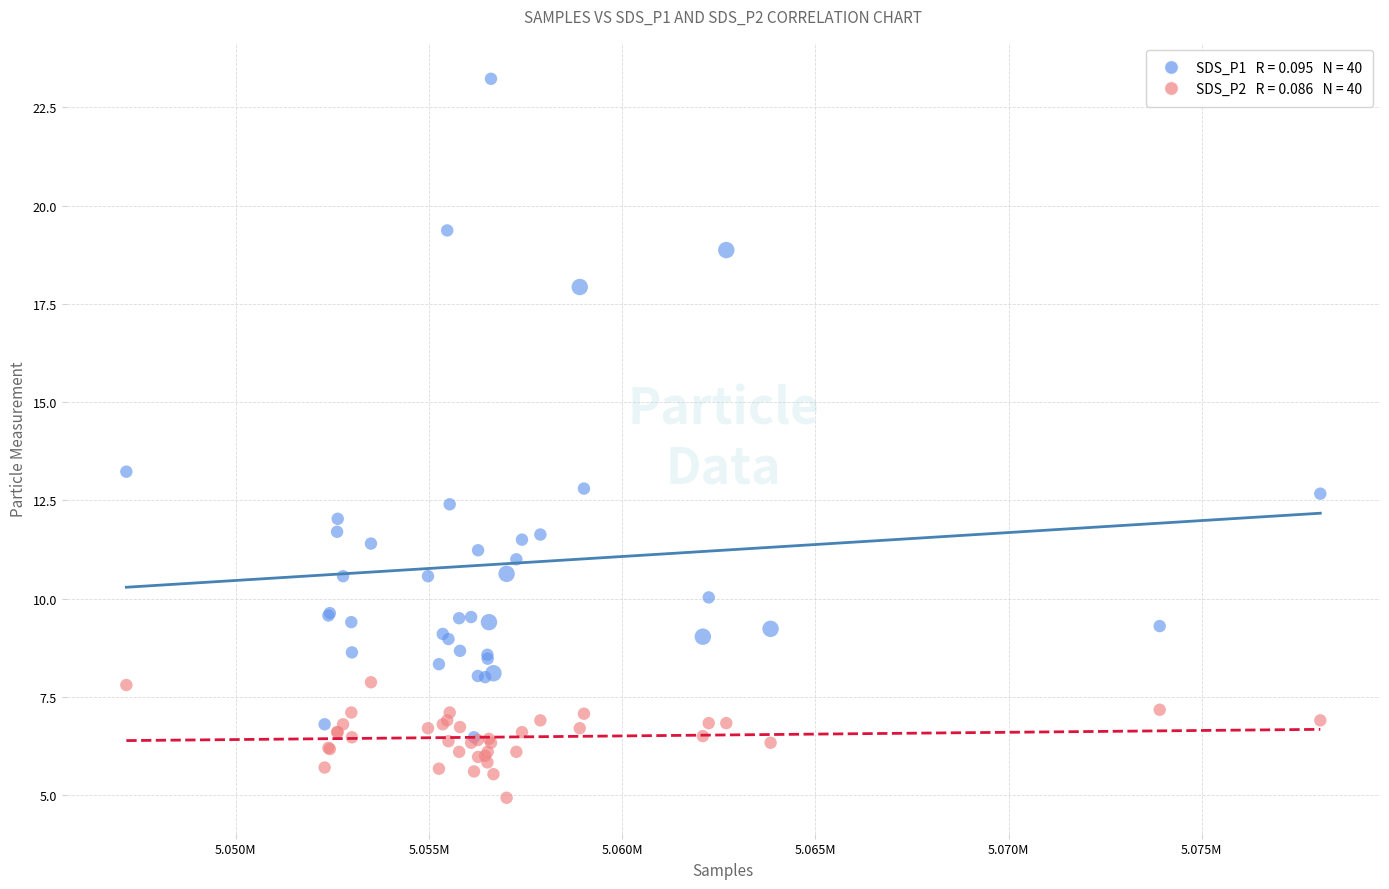

Across all series, what Y value is closest to 14?

13.2